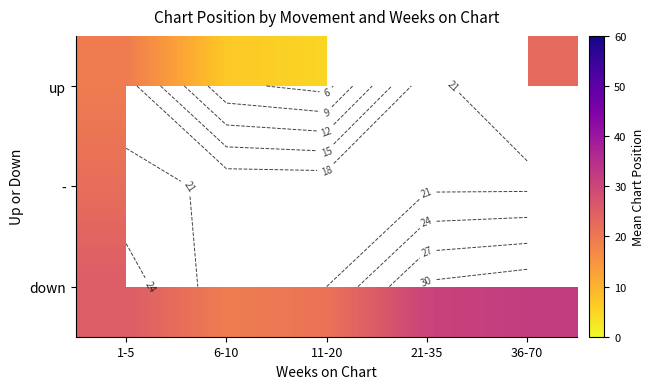

At which label is - closest to 22?

1-5